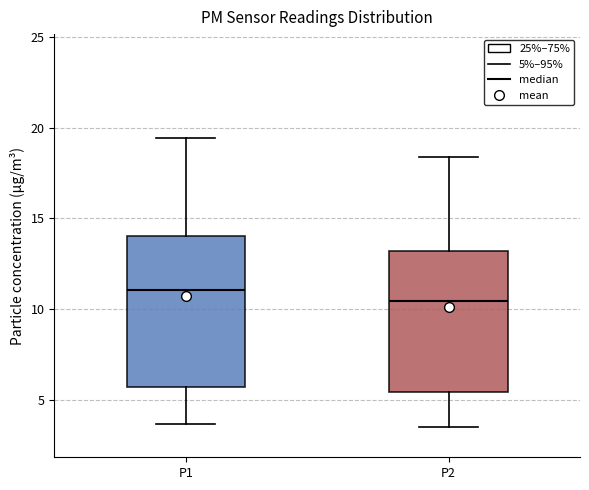

Where is the lower edge of the box for P2 on the y-axis? The values are not printed on the chart, so give them approximately, as read against the axis.

5.5